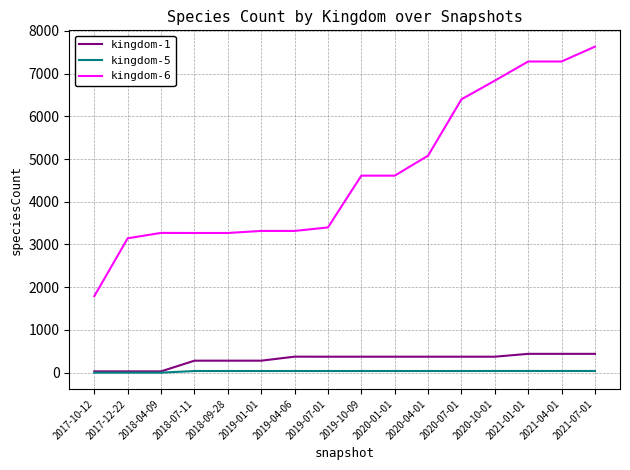

Which series has the largest total across all categories?

kingdom-6